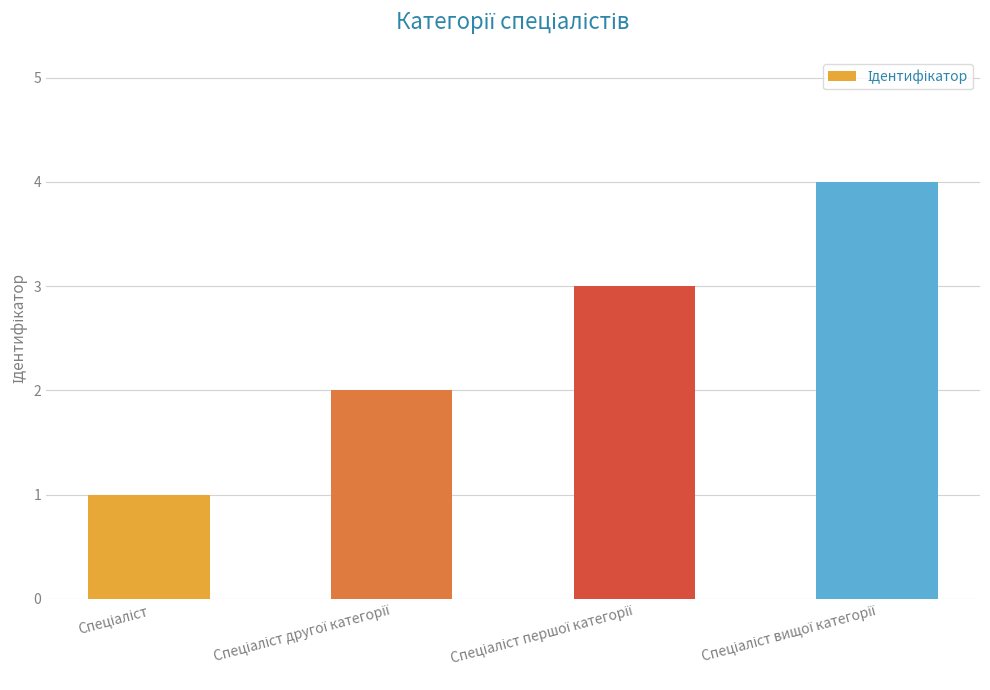

What is the greatest value displayed?

4